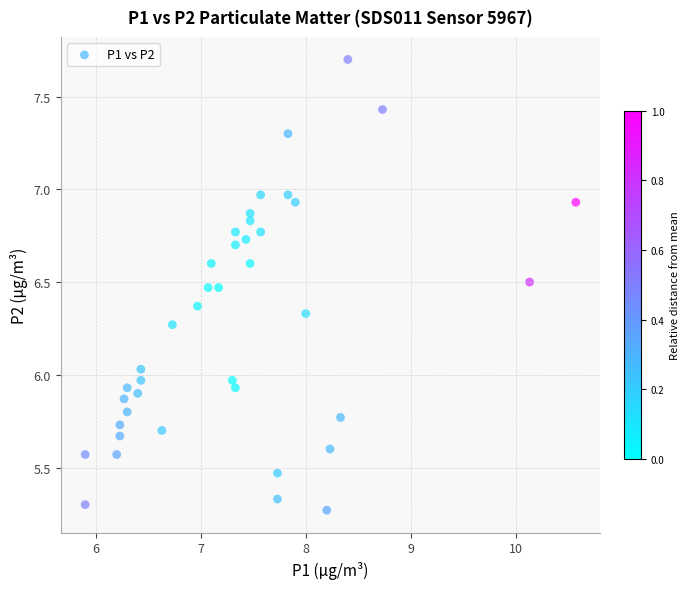

What is the range of X values (max minus min)?

4.7